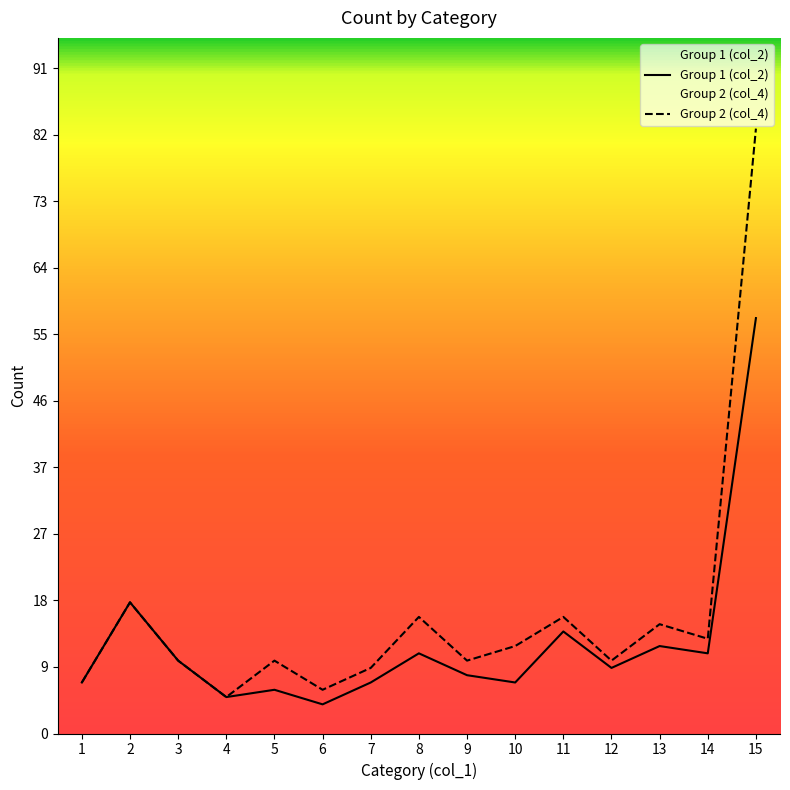

Rank the series by their average value, from highest to lowest.

Group 2 (col_4), Group 1 (col_2)